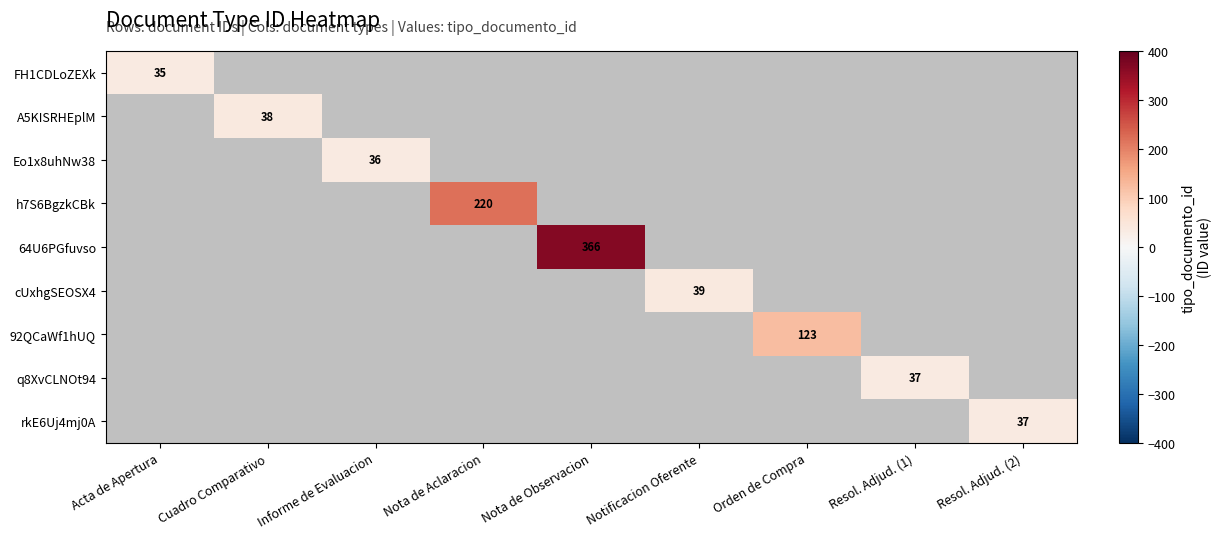

The cUxhgSEOSX4 series shows 39 at Notificacion Oferente. True or false?

True